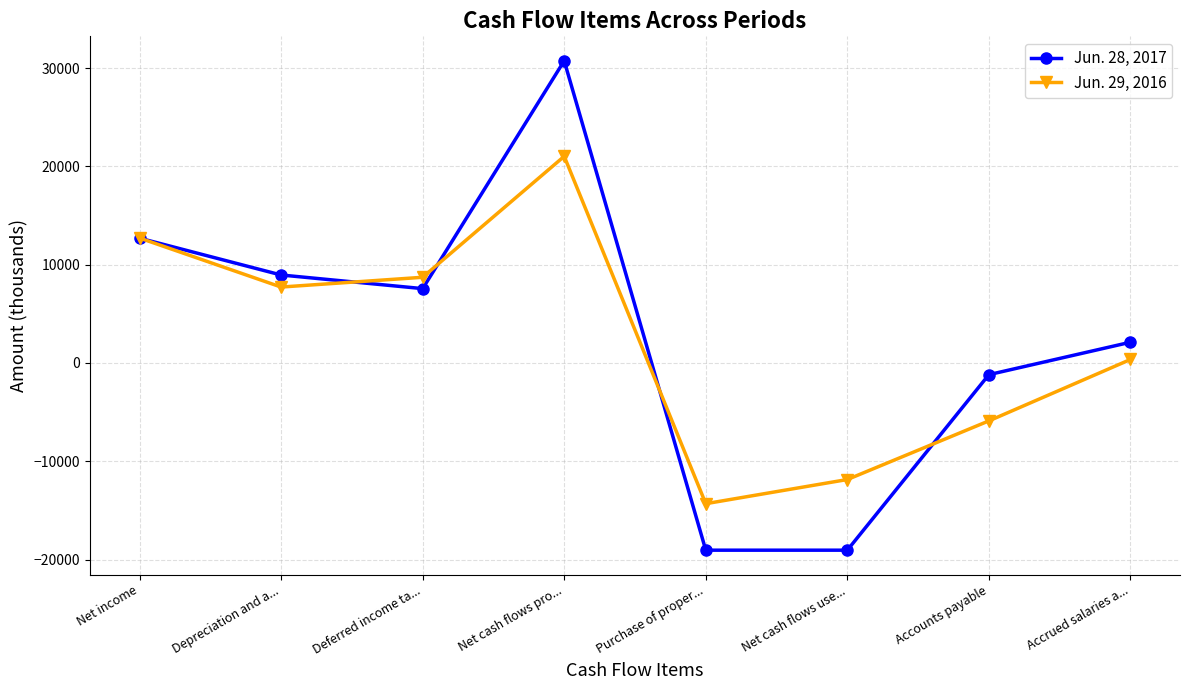

How many negative values does the Jun. 28, 2017 series have?

3